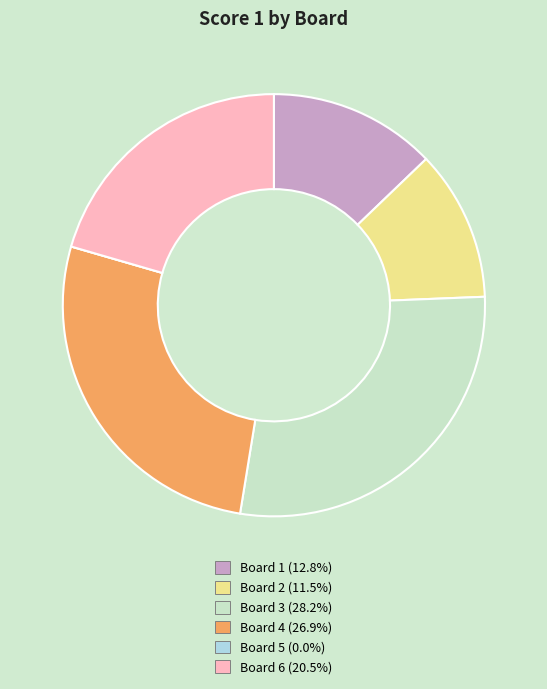

Is the sum of Board 3 (28.2%) and Board 6 (20.5%) greater than half?

No